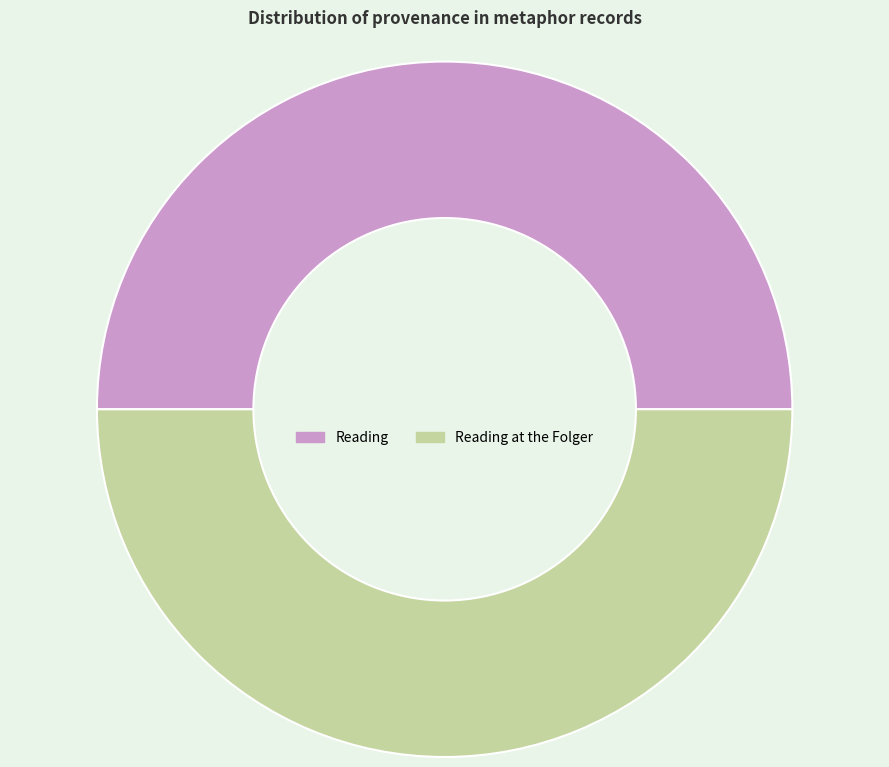

Is the sum of Reading and Reading at the Folger greater than half?

Yes